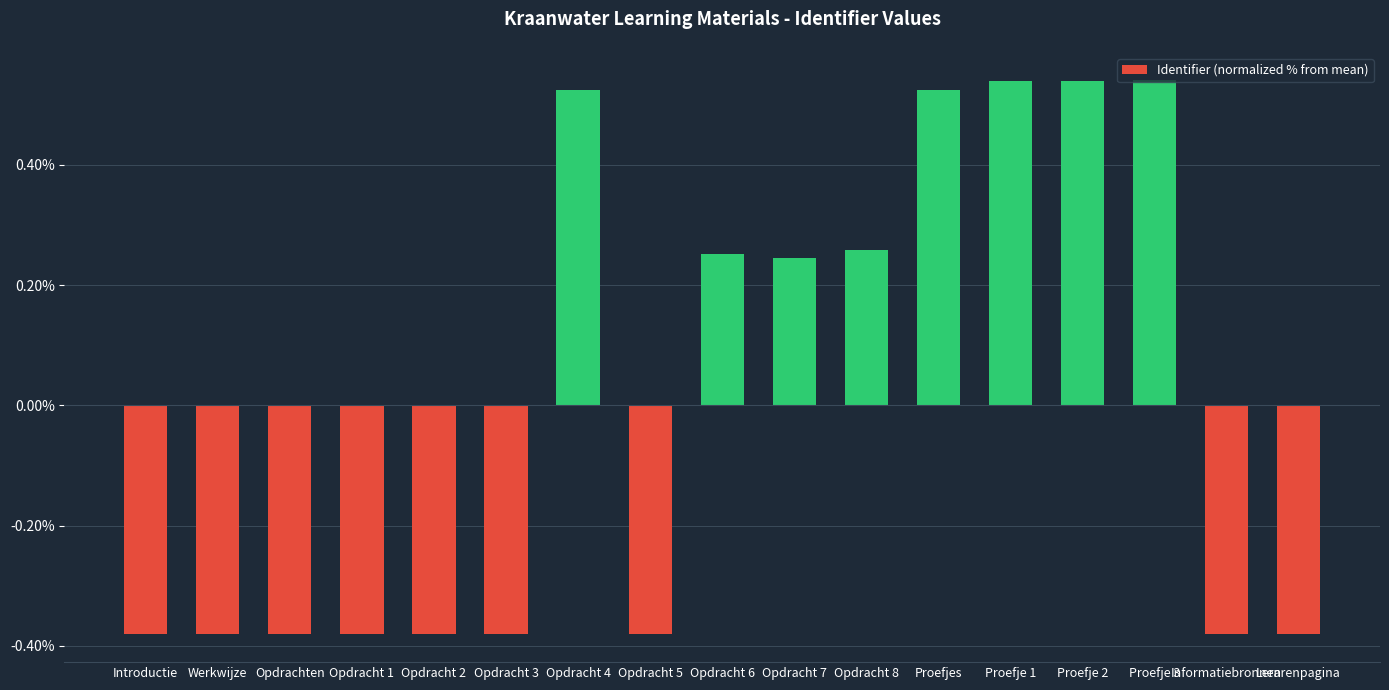

Which has a higher value, Opdracht 7 or Proefje 2?

Proefje 2